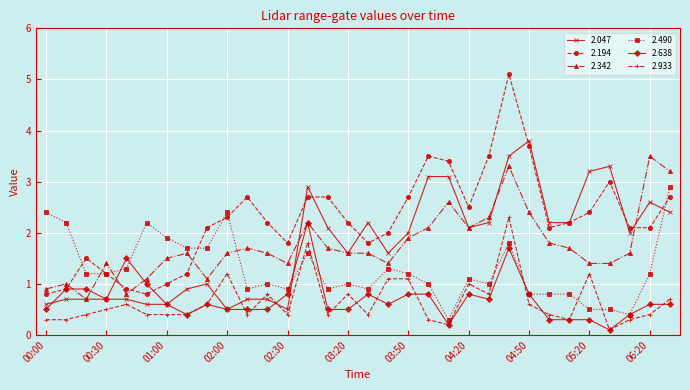

What is the difference between the maximum and minimum values in the 2.490 series?

2.6